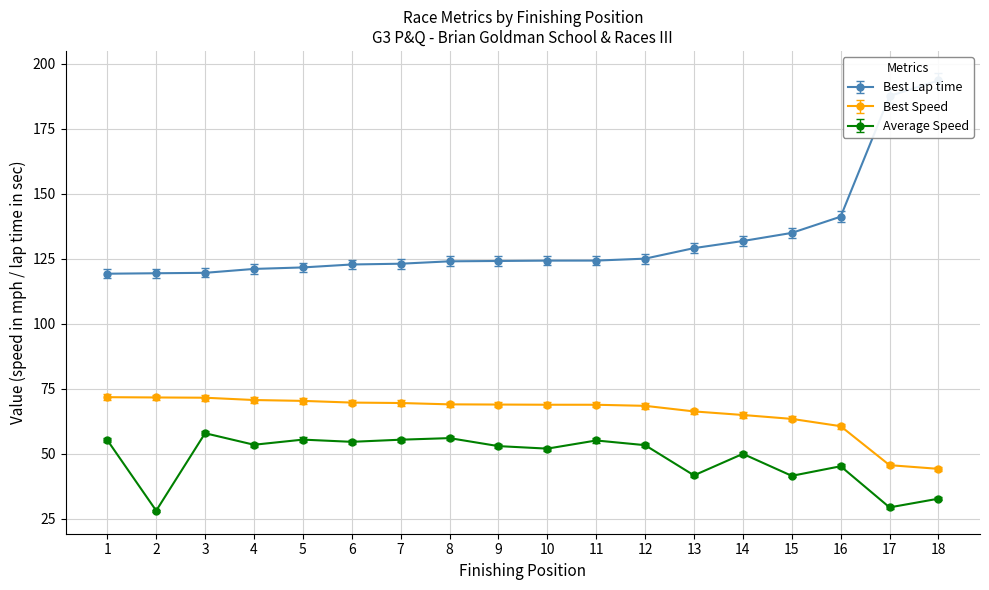

Reading right to left, list all the values displayed in this chart.

Best Lap time: 193.7	187.7	141.3	135.0	131.9	129.2	125.1	124.4	124.3	124.2	124.1	123.2	122.9	121.7	121.2	119.7	119.5	119.3
Best Speed: 44.9	46.3	61.6	64.4	65.9	67.3	69.5	69.9	69.9	70.0	70.1	70.6	70.8	71.4	71.8	72.7	72.8	72.9
Average Speed: 32.8	29.4	45.2	41.5	50.0	41.7	53.4	55.2	52.0	53.0	56.1	55.5	54.6	55.5	53.5	57.9	28.1	55.3